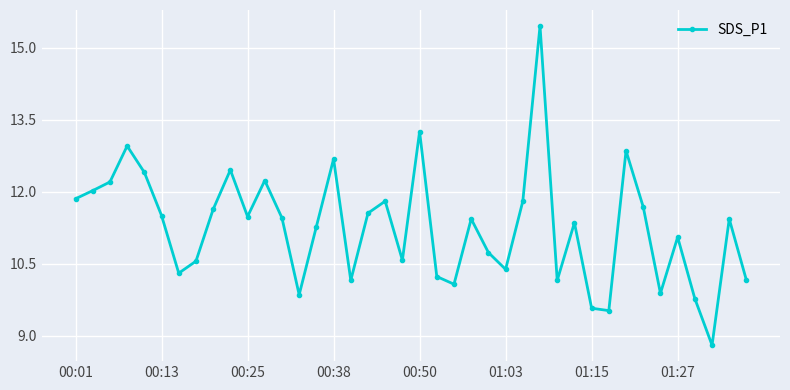

What is the average value?

11.3